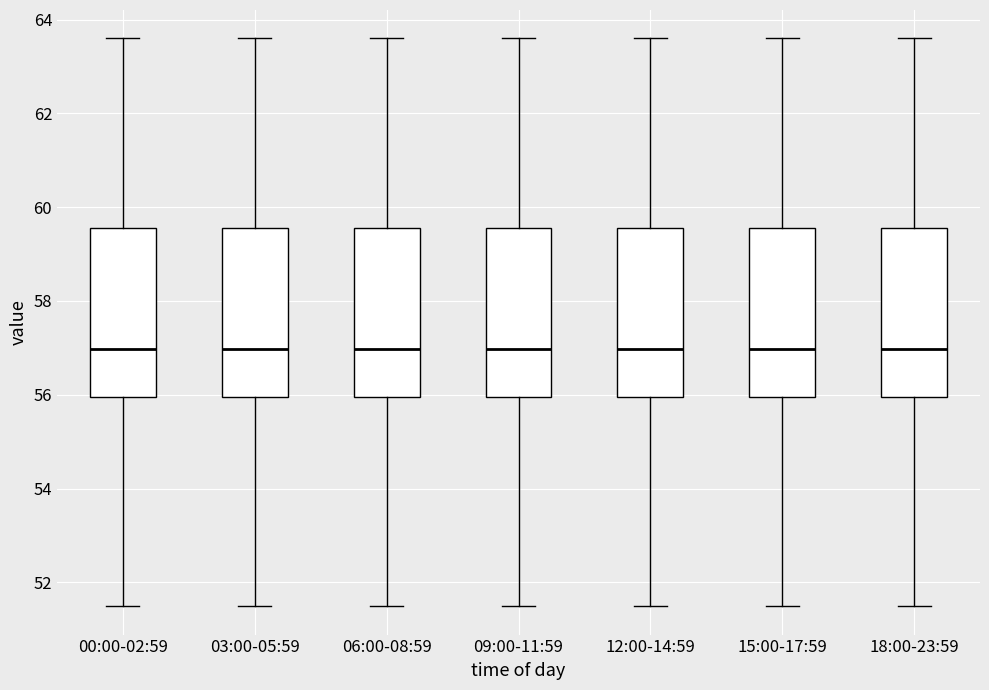

Where does the median line of the box for 12:00-14:59 sit on the y-axis? The values are not printed on the chart, so give them approximately, as read against the axis.

57.0